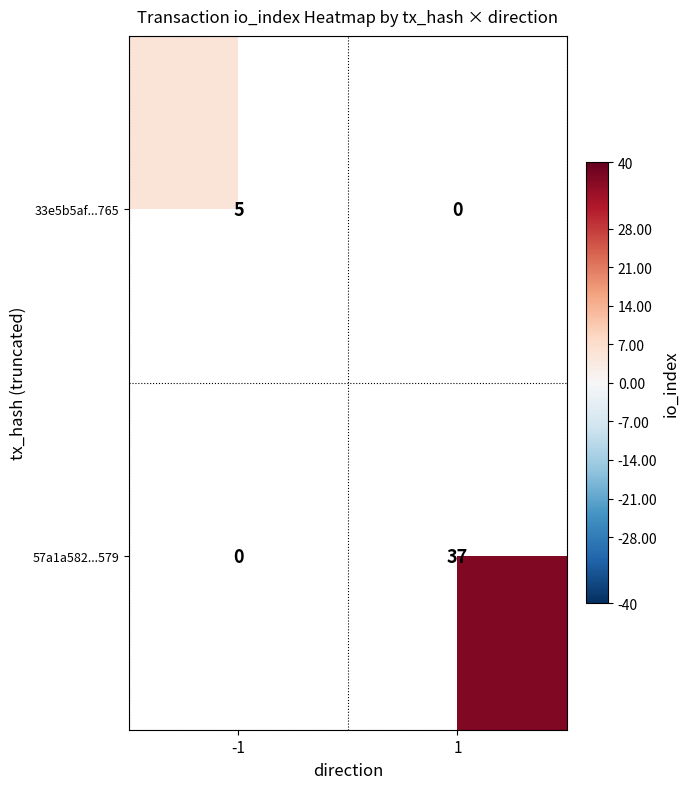

Which label corresponds to the smallest value in the chart?

-1